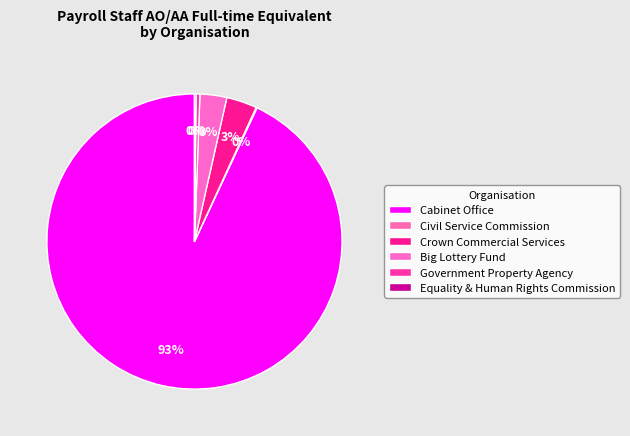

True or false: Government Property Agency accounts for 0% of the total.

True